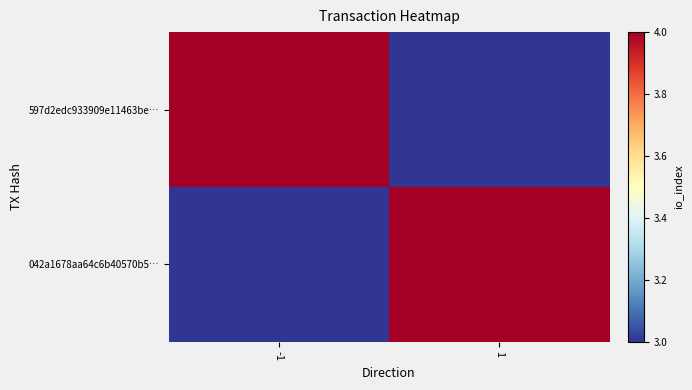

At which category is the sum across all series the highest?

-1